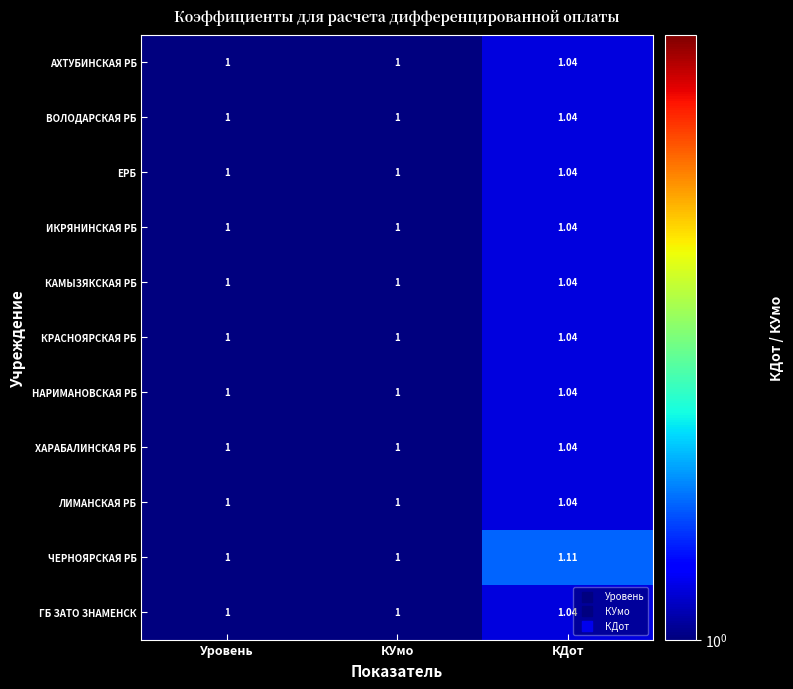

At which category is the sum across all series the highest?

КДот